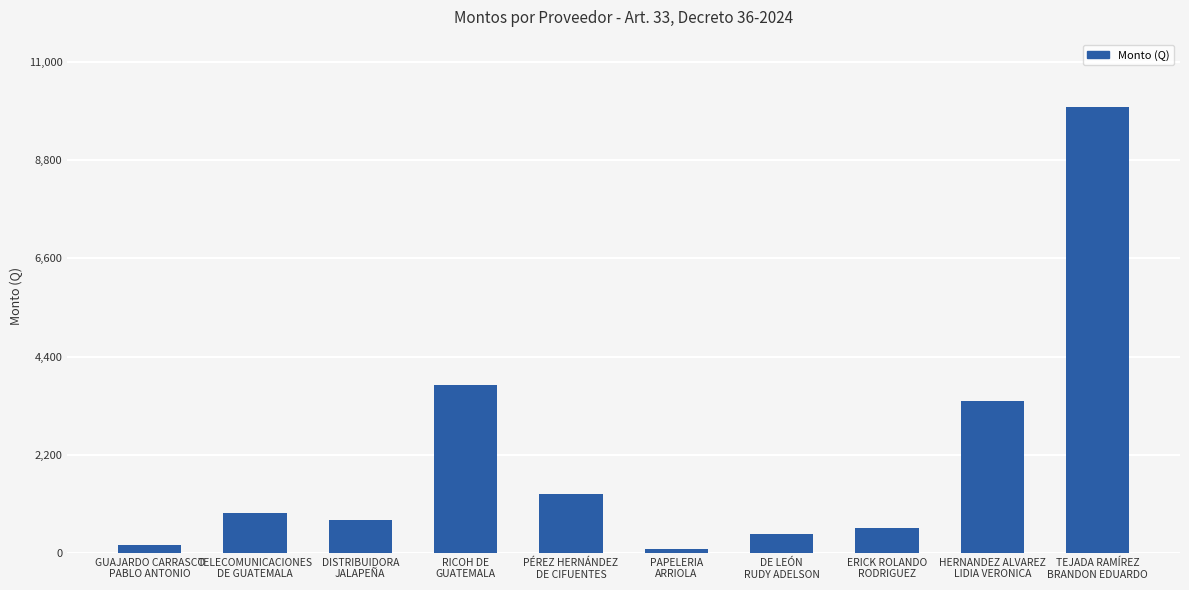

Reading right to left, what are all the values shown in this chart?

10000.0	3402.2	570.0	427.0	90.0	1320.0	3760.0	750.0	896.0	185.0